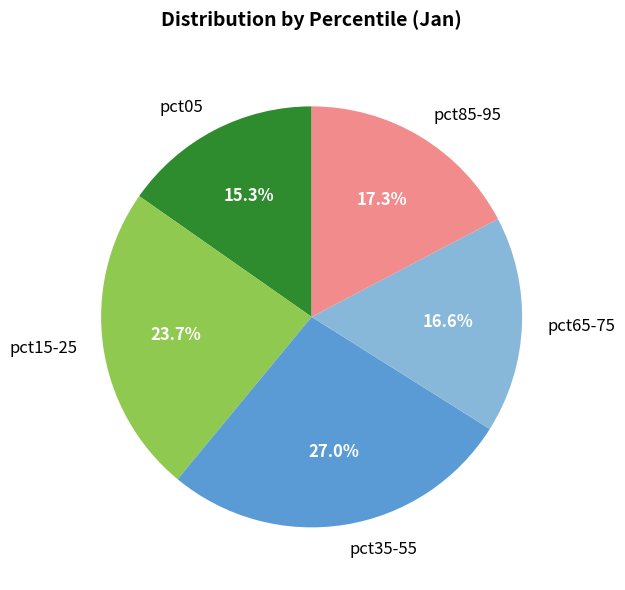

Rank the categories by value from highest to lowest.

pct35-55, pct15-25, pct85-95, pct65-75, pct05